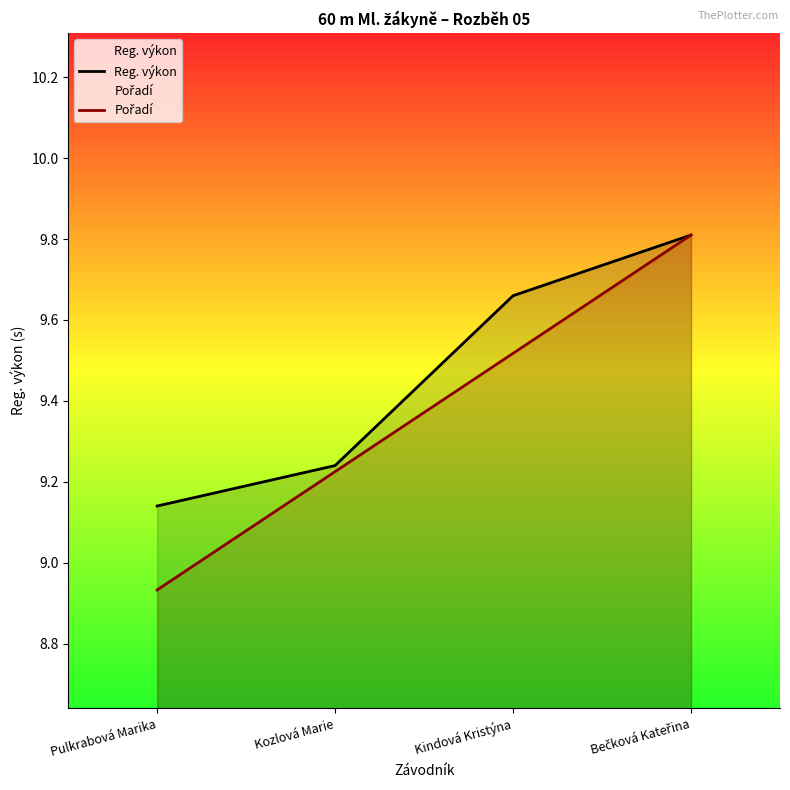

At which label does Pořadí first exceed 9?

Kozlová Marie